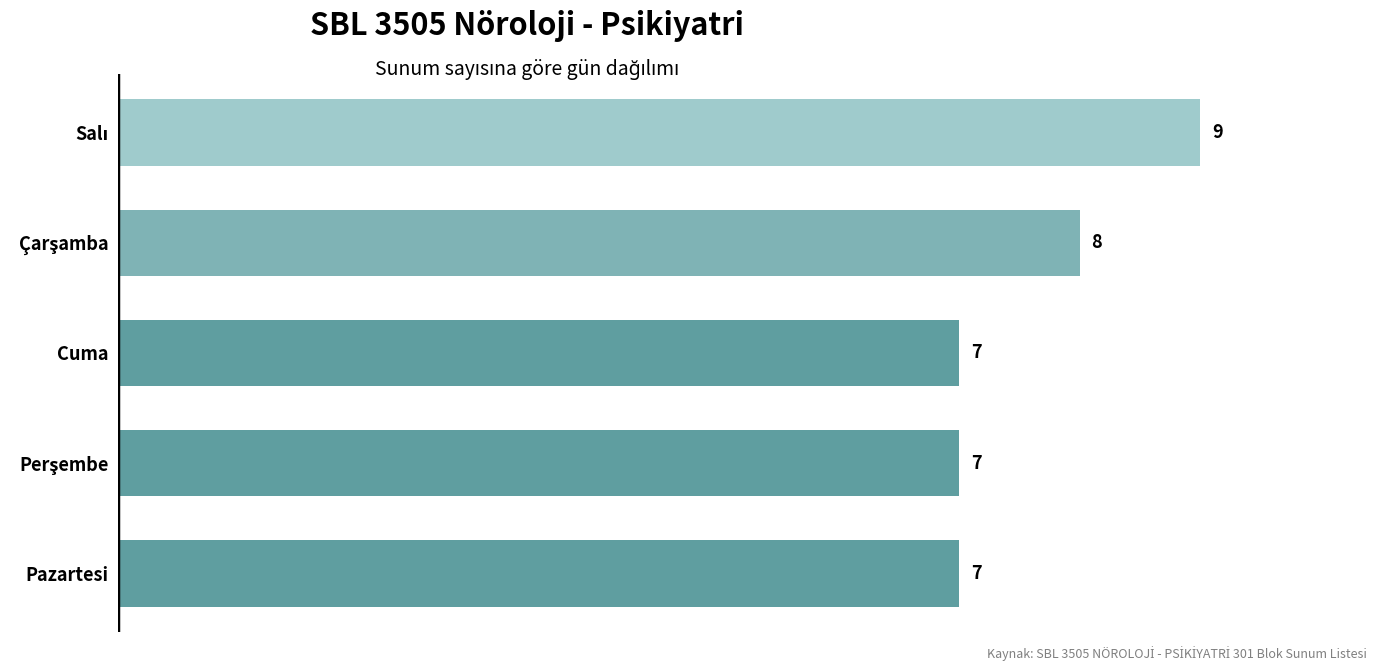

Reading bottom to top, what are all the values shown in this chart?

7	7	7	8	9